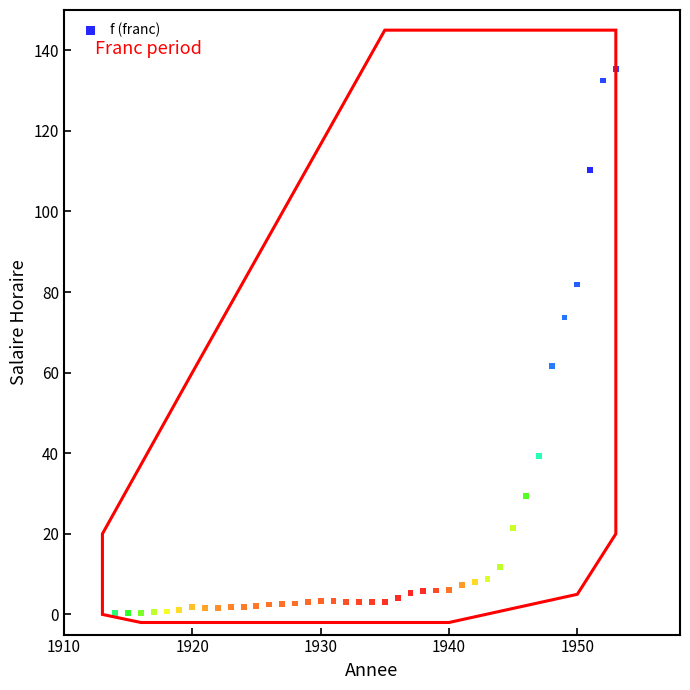

What is the range of Y values (max minus min)?

134.9